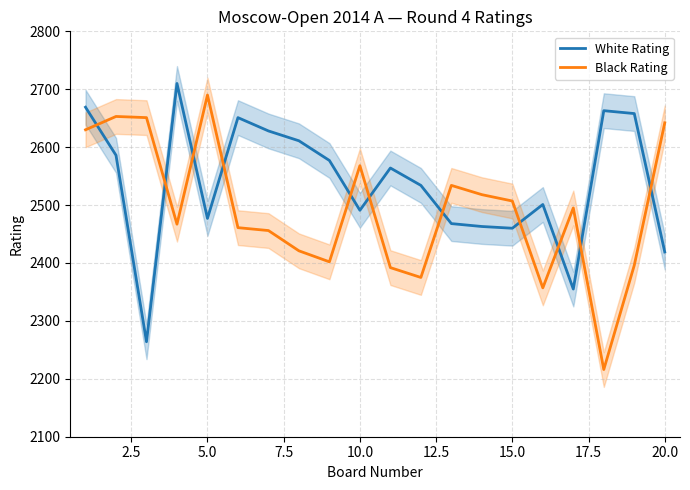

Reading left to right, what are all the values shown in this chart?

White Rating: 2669	2586	2264	2710	2477	2651	2628	2611	2577	2491	2564	2534	2468	2463	2460	2501	2355	2663	2658	2419
Black Rating: 2630	2653	2651	2467	2690	2461	2456	2421	2402	2568	2392	2375	2534	2518	2507	2357	2495	2216	2396	2642